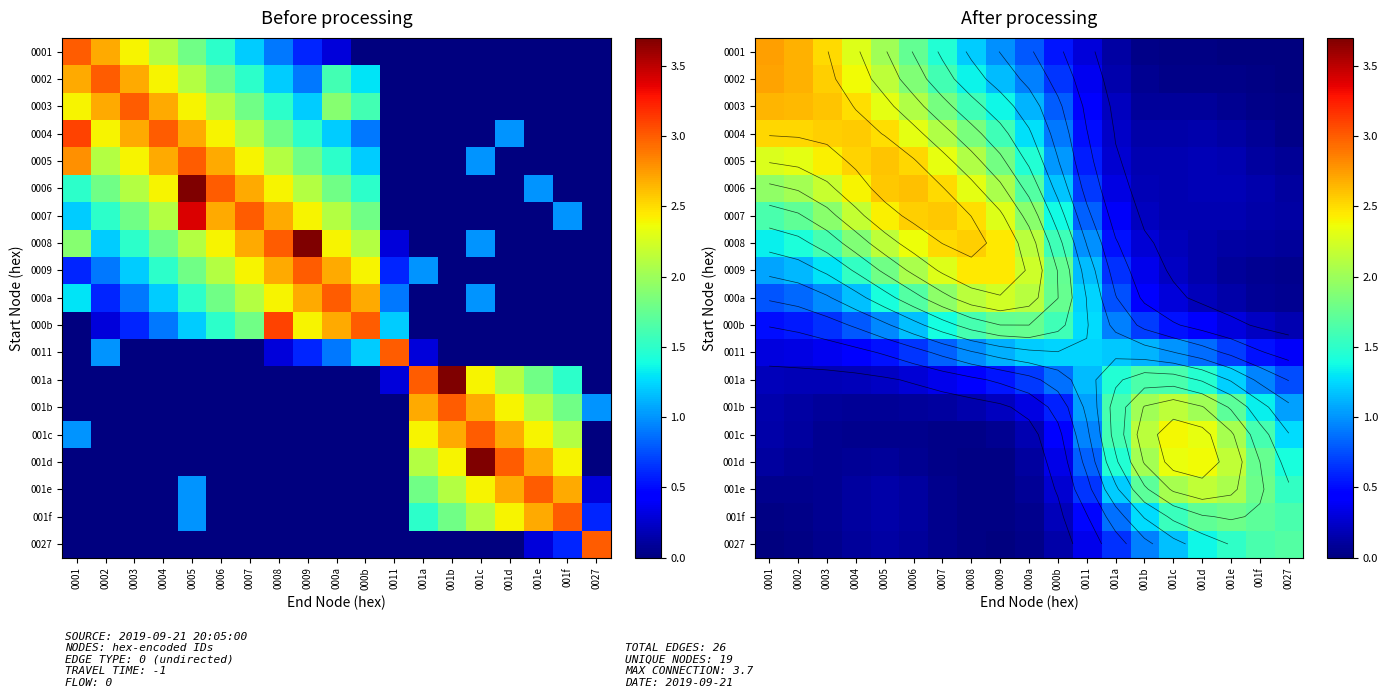

Is the value of 001d at 001e greater than the value of 0011 at 0001?

Yes